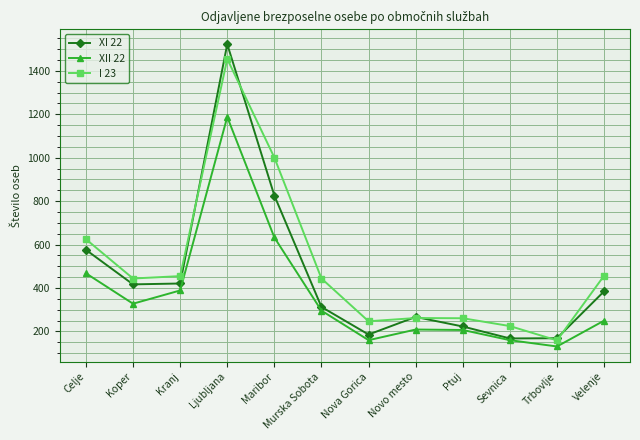

Which series has the largest range (max minus min)?

XI 22